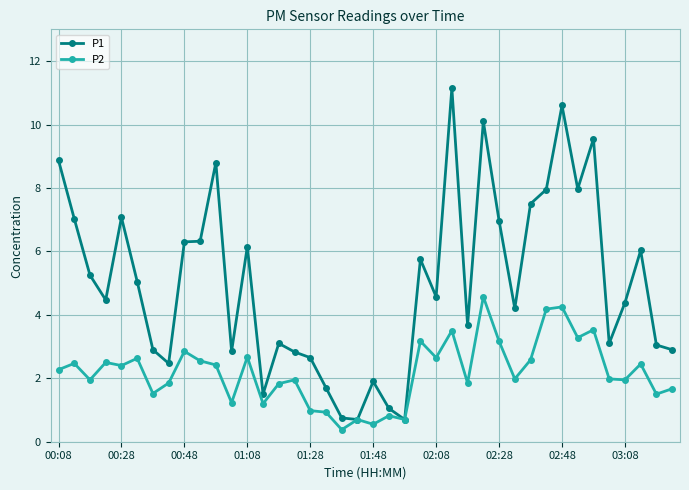

Which series has the widest spread of values?

P1